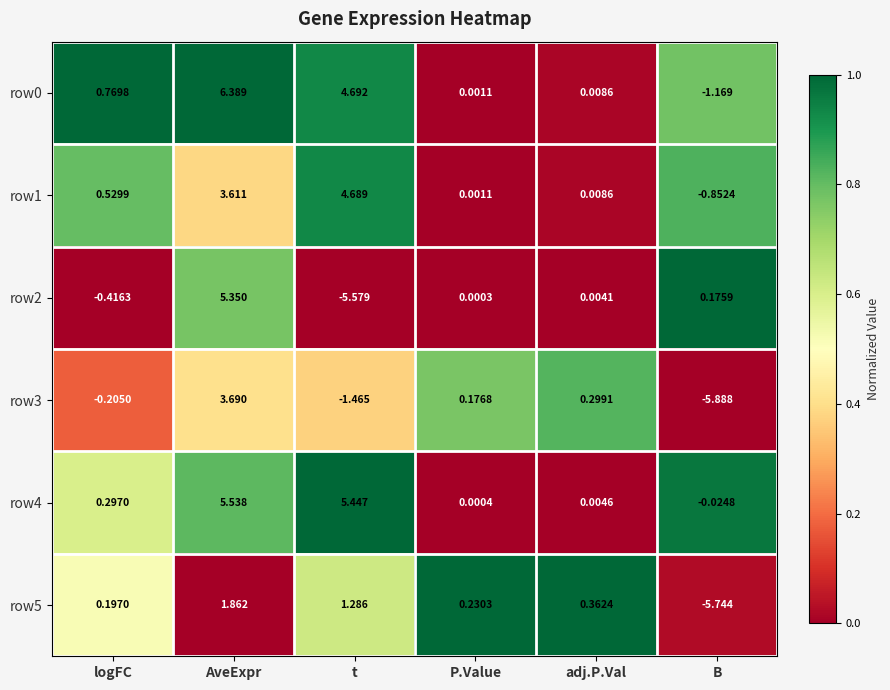

At which category is the sum across all series the highest?

AveExpr